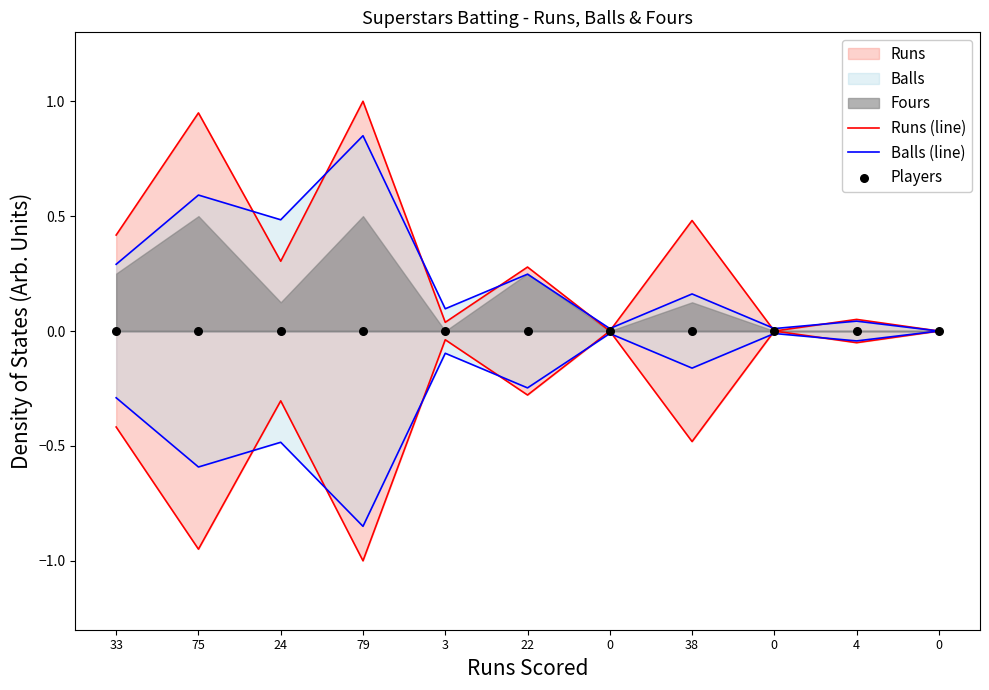

At which category is the sum across all series the highest?

79